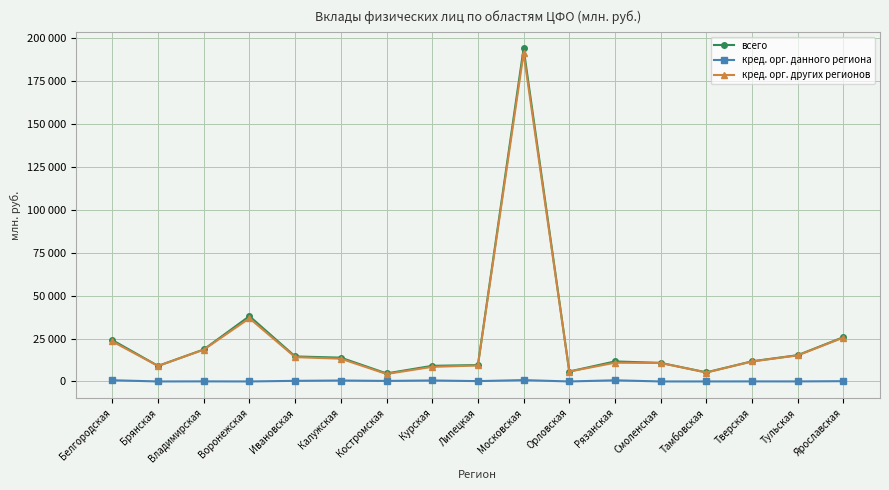

Is this an area chart (filled region under the line)?

No